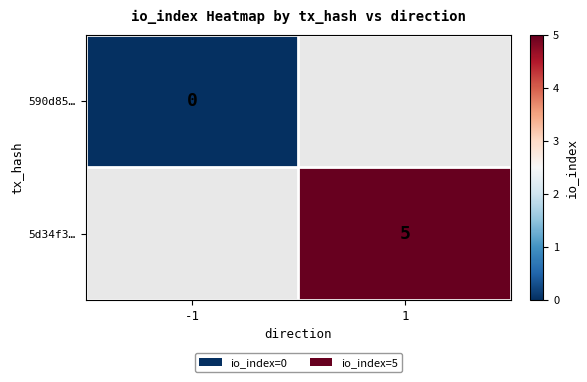

Is the value of 5d34f3… at 1 greater than the value of 590d85… at -1?

Yes